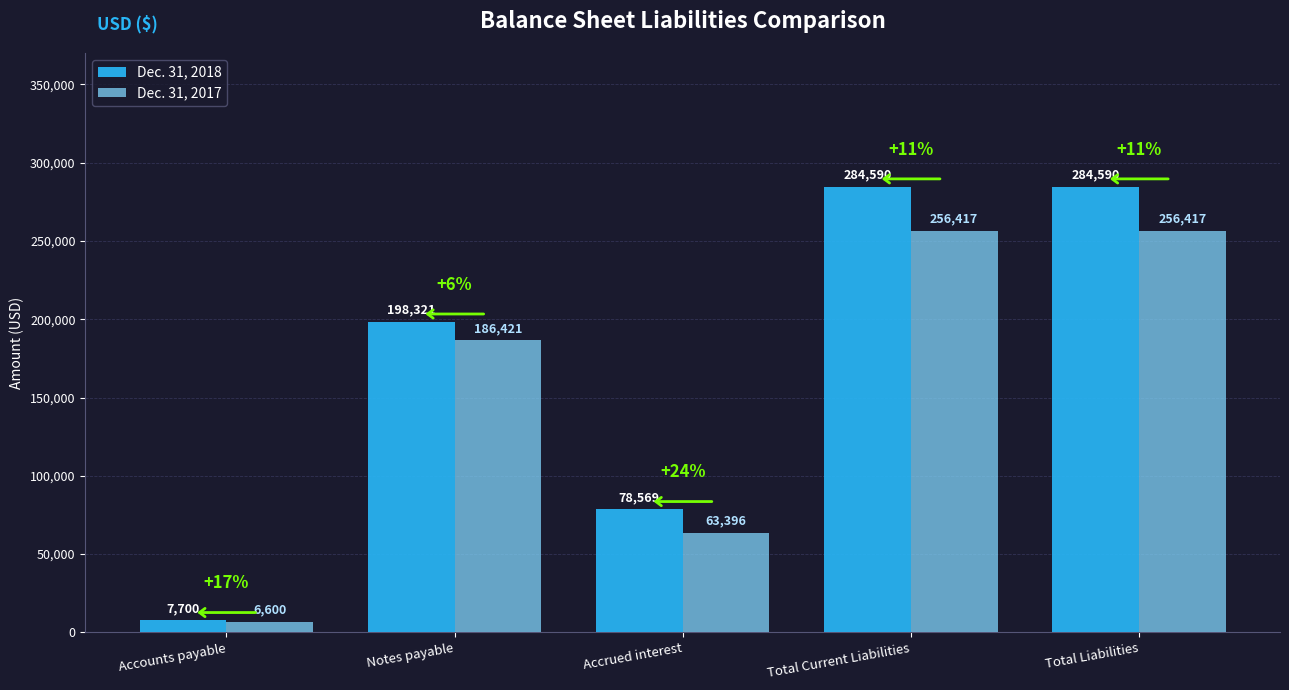

How many categories are shown in the chart?

5